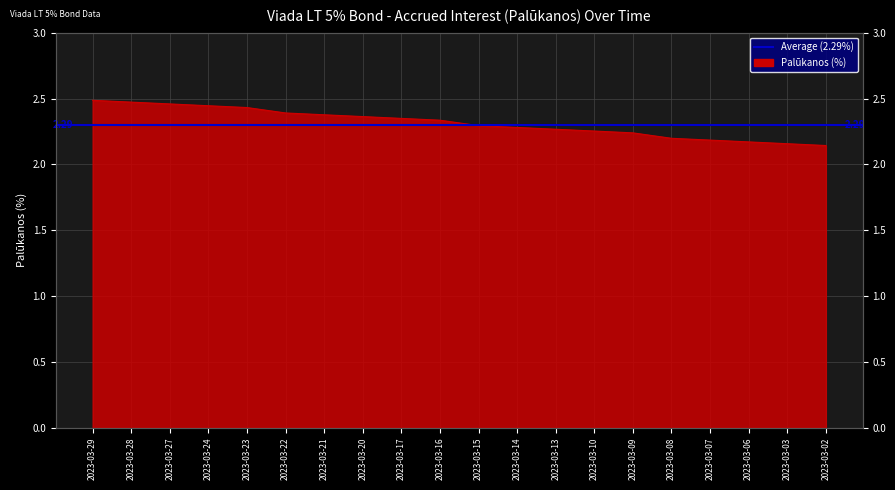

Which category has the lowest value across all series?

2023-03-02